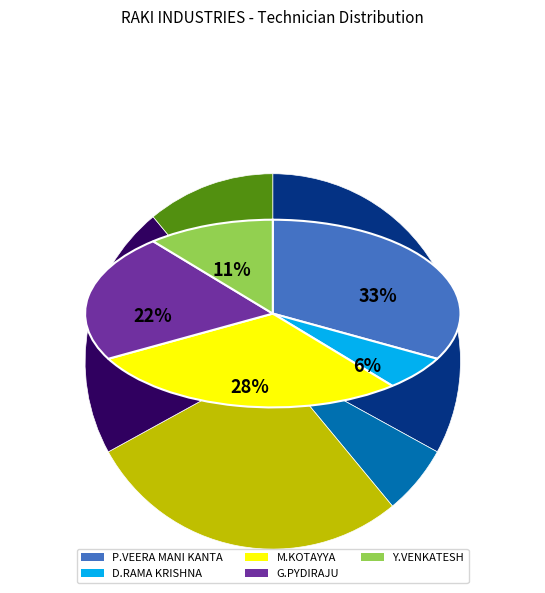

How many segments does this pie chart have?

5